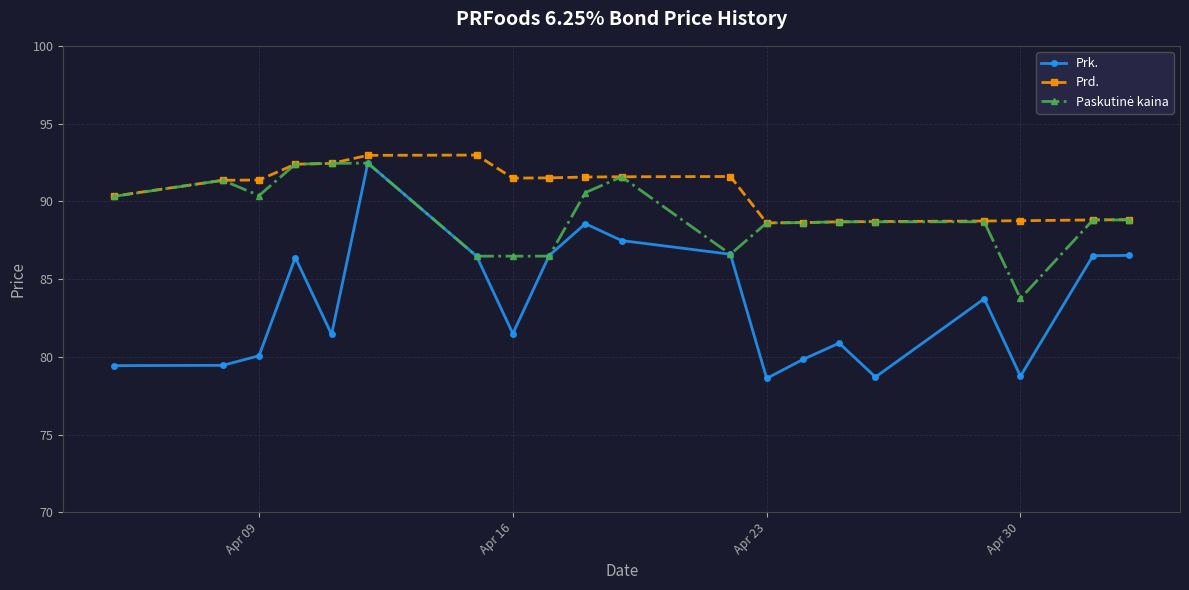

True or false: Prd. and Prk. cross at least once.

False